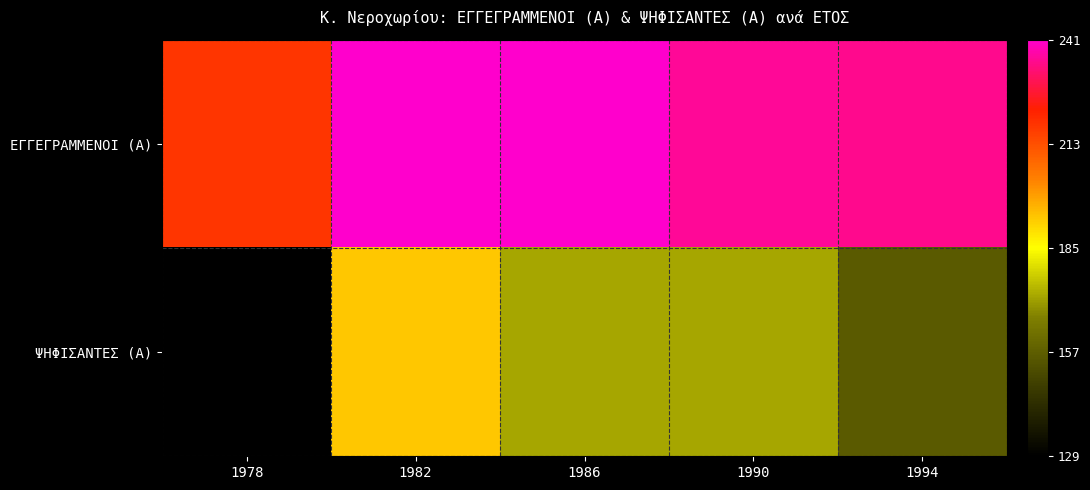

Reading left to right, what are all the values shown in this chart?

ΕΓΓΕΓΡΑΜΜΕΝΟΙ (Α): 1978=218	1982=241	1986=241	1990=236	1994=235
ΨΗΦΙΣΑΝΤΕΣ (Α): 1978=129	1982=193	1986=172	1990=172	1994=156